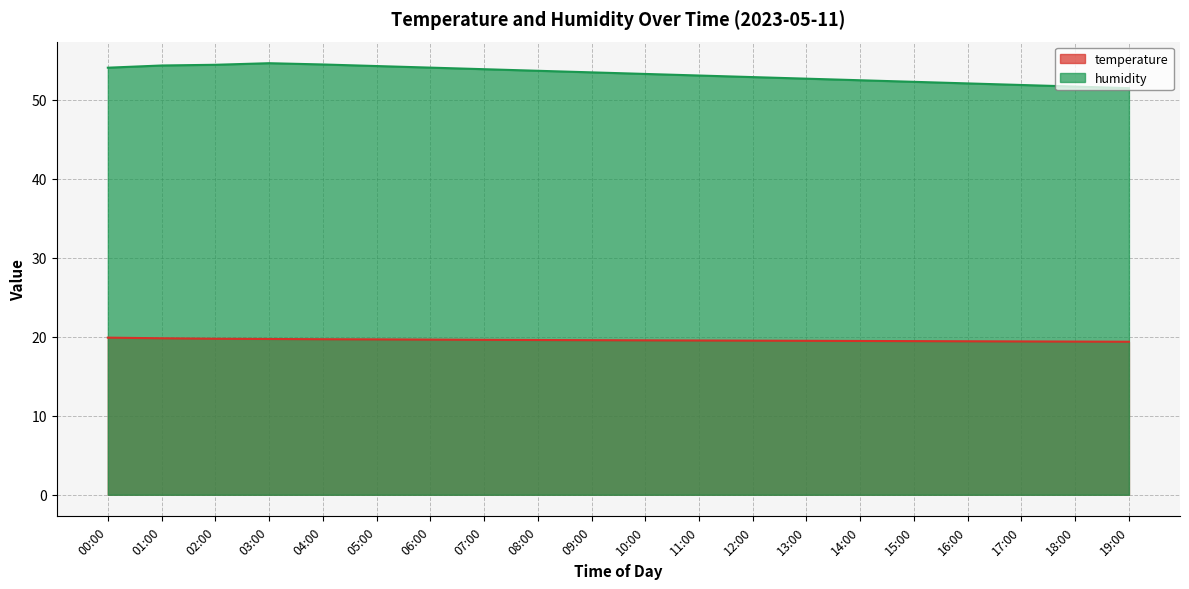

At which category does the chart reach its minimum across all series?

19:00